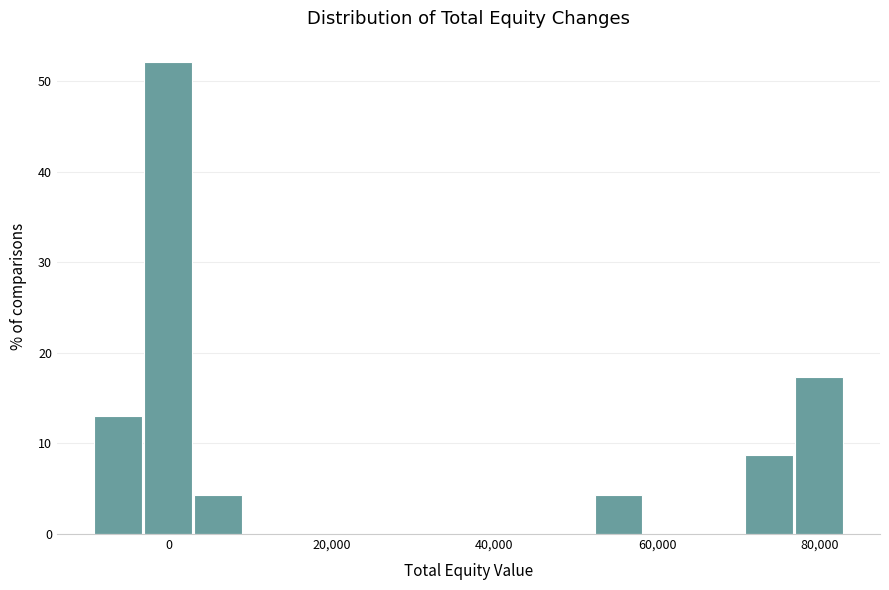

Around what value on the x-axis is the tallest bar? Give the approximate position of its centre, as read against the axis.

0